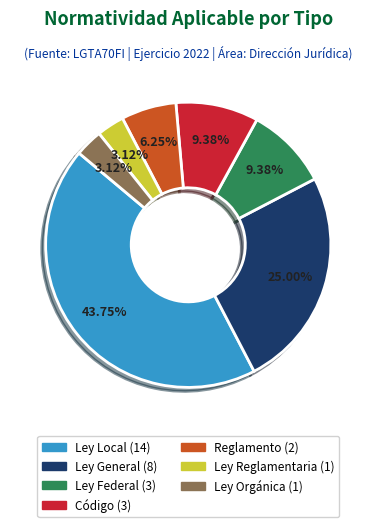

Combined, do Reglamento and Ley Federal account for over 50%?

No